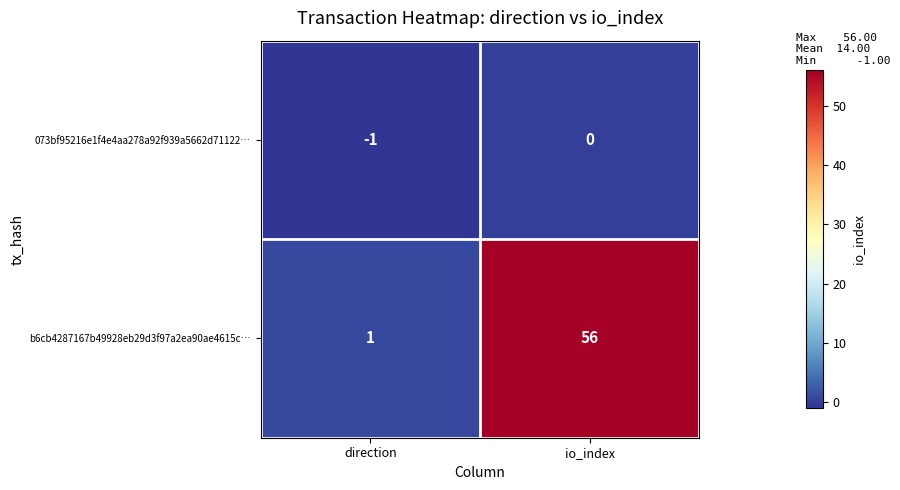

Is it true that 073bf95216e1f4e4aa278a92f939a5662d71122… equals 0 at io_index?

True